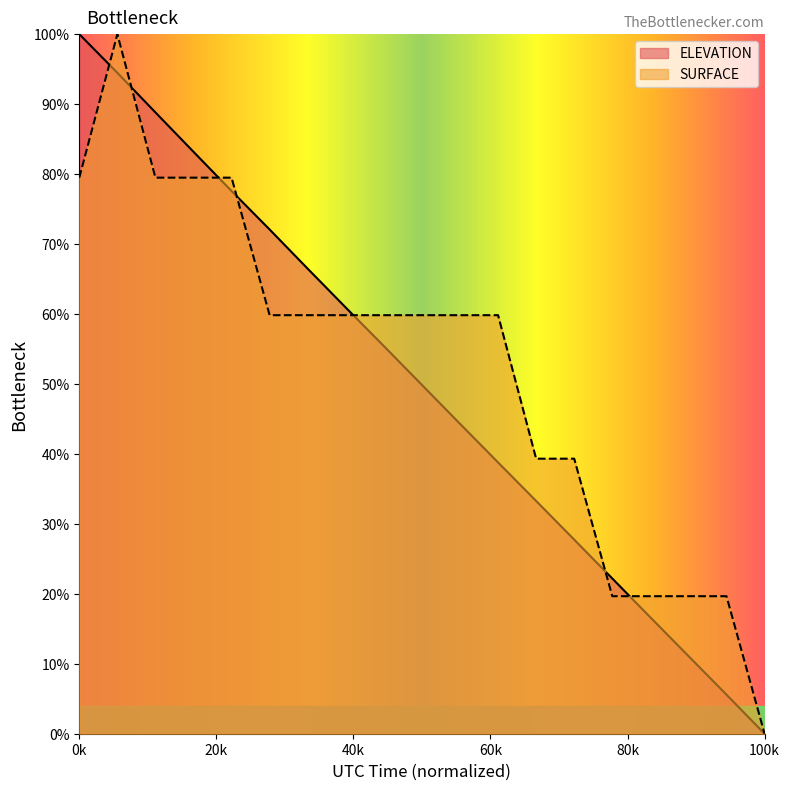

At how many categories does at least one series exceed 47?

12